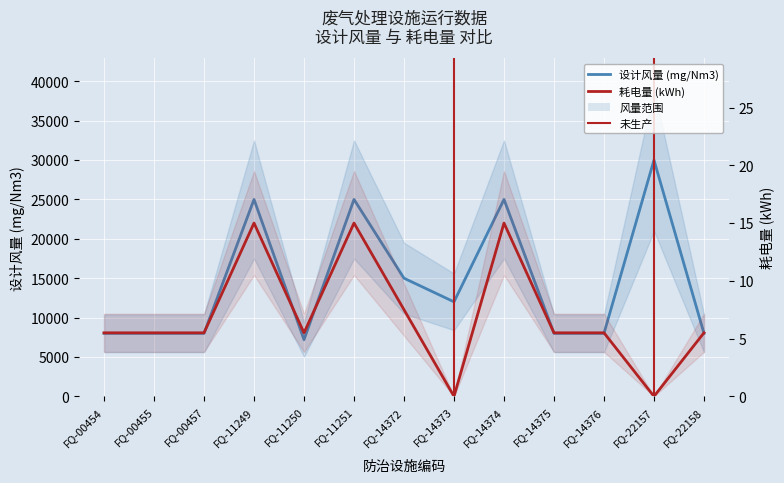

At which category does 设计风量 (mg/Nm3) reach its first local valley?

FQ-11250